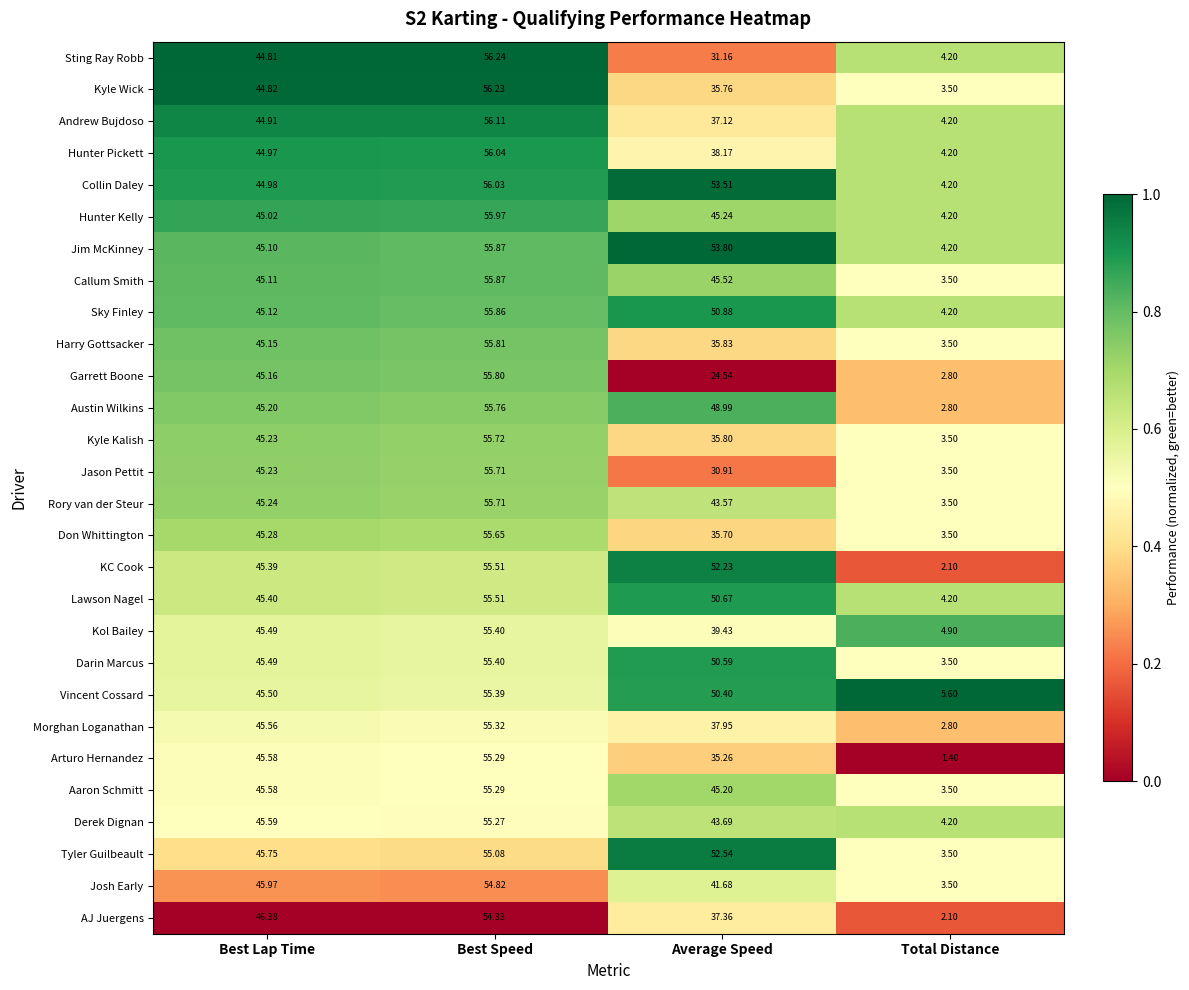

How many series are shown in this chart?

28